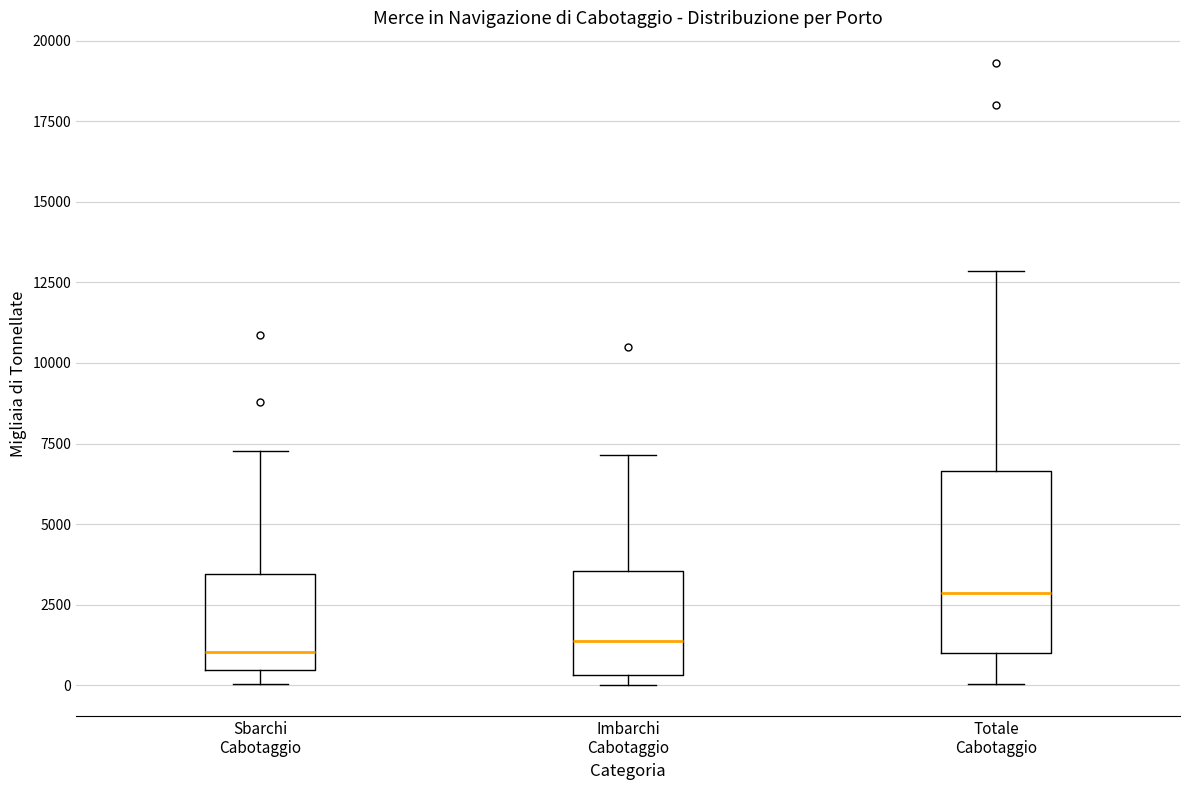

Reading left to right, read every box against the y-axis: the position of its median line, the range the box covers, and the ends of its whiskers. The values are not printed on the chart, so give them approximately, as read against the axis.

Sbarchi Cabotaggio: median 1000, box 500 to 3500, whiskers 0 to 7500
Imbarchi Cabotaggio: median 1500, box 500 to 3500, whiskers 0 to 7000
Totale Cabotaggio: median 3000, box 1000 to 6500, whiskers 0 to 13000